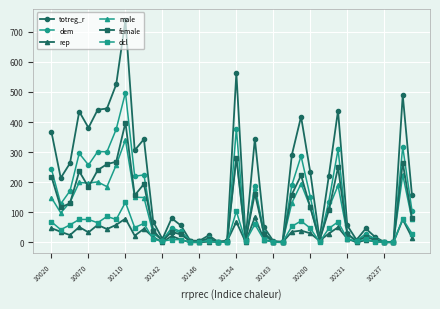

What is the maximum value for rep?

83